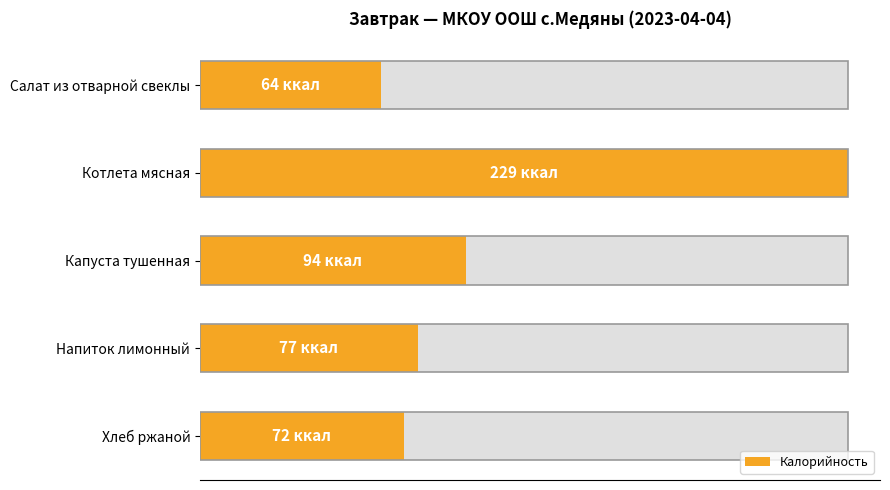

Does the chart contain stacked bars?

No